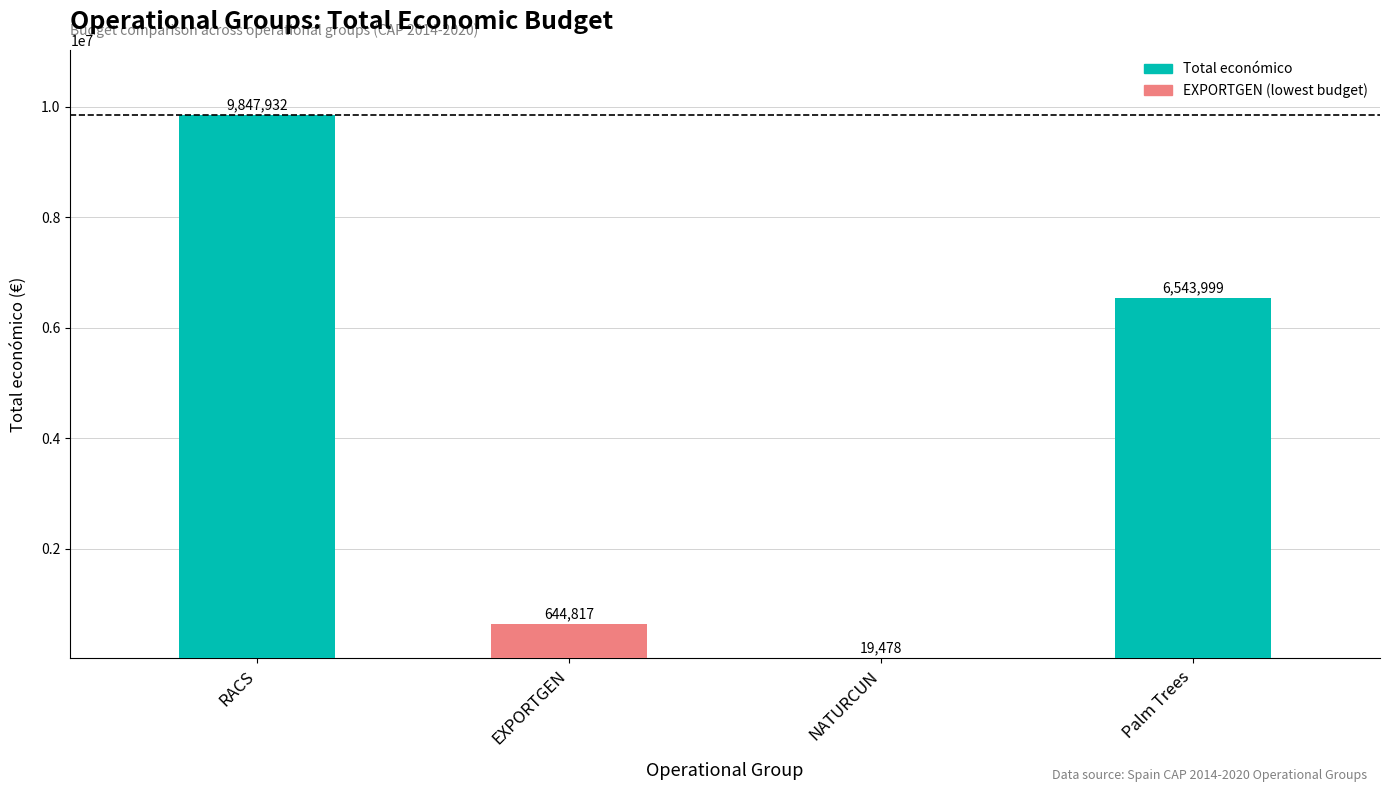

List the labels in order of value, largest first.

RACS, Palm Trees, EXPORTGEN, NATURCUN